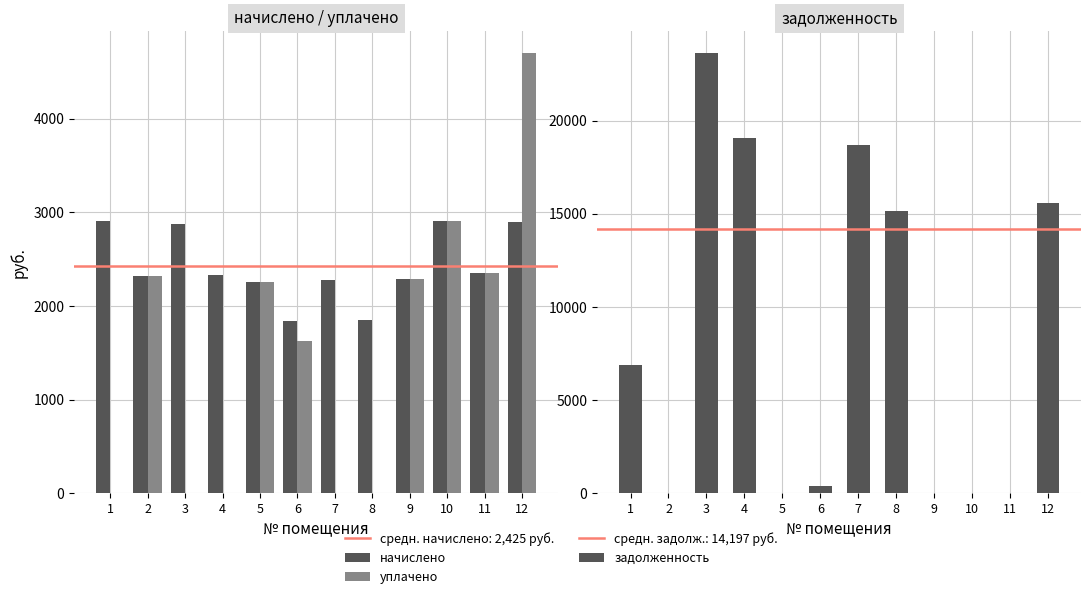

Is the value of уплачено at 1 greater than the value of начислено at 1?

No